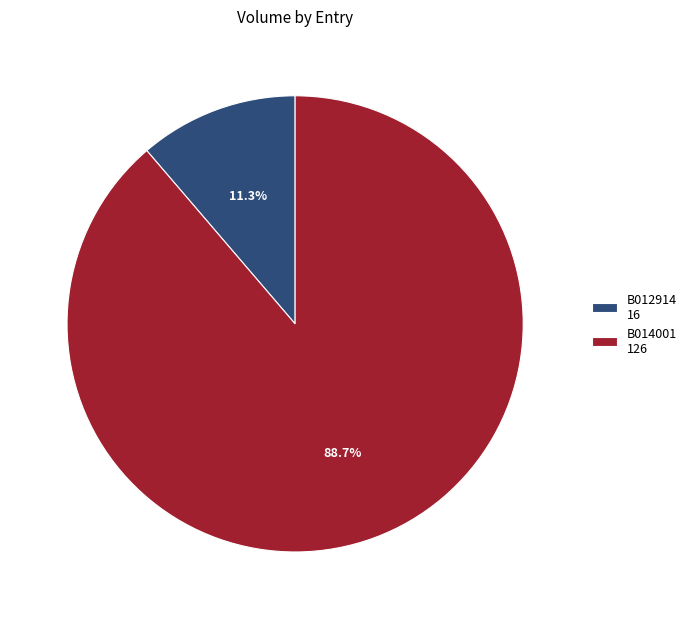

True or false: B014001 accounts for 89% of the total.

True